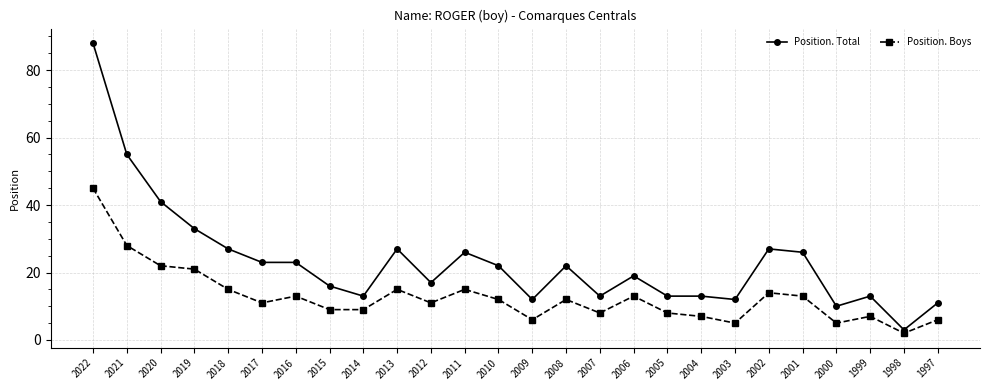

Count the number of categories in the chart.

26